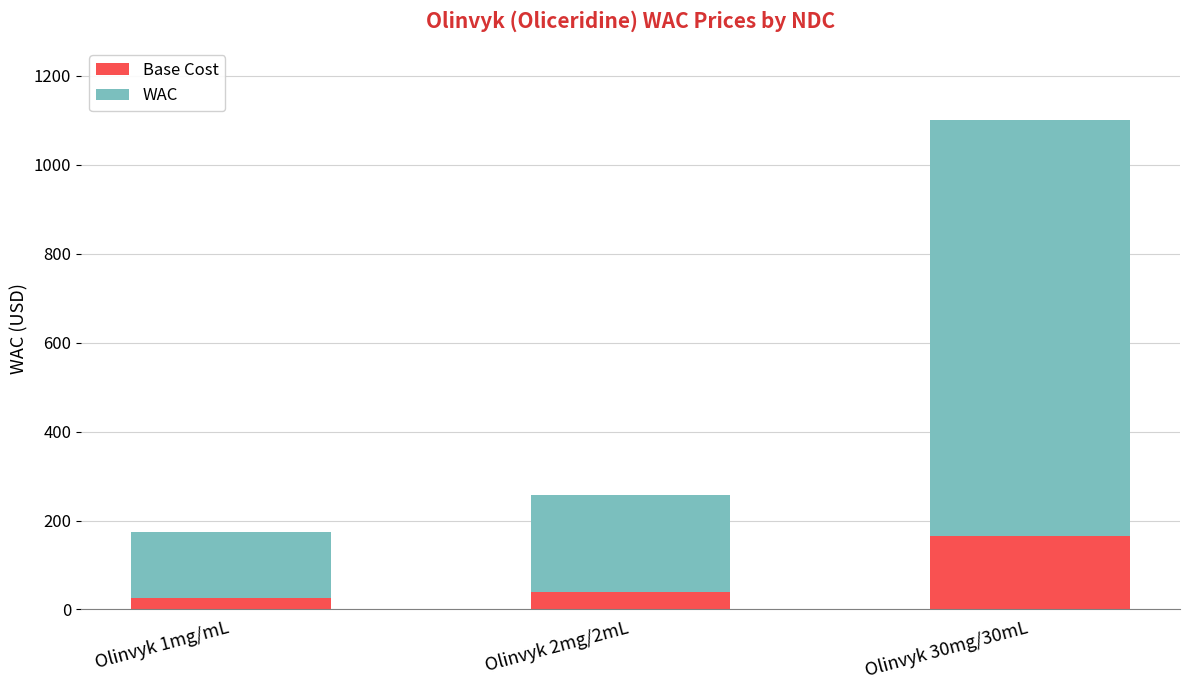

What is the difference between the maximum and second lowest values in the Base Cost series?

126.4